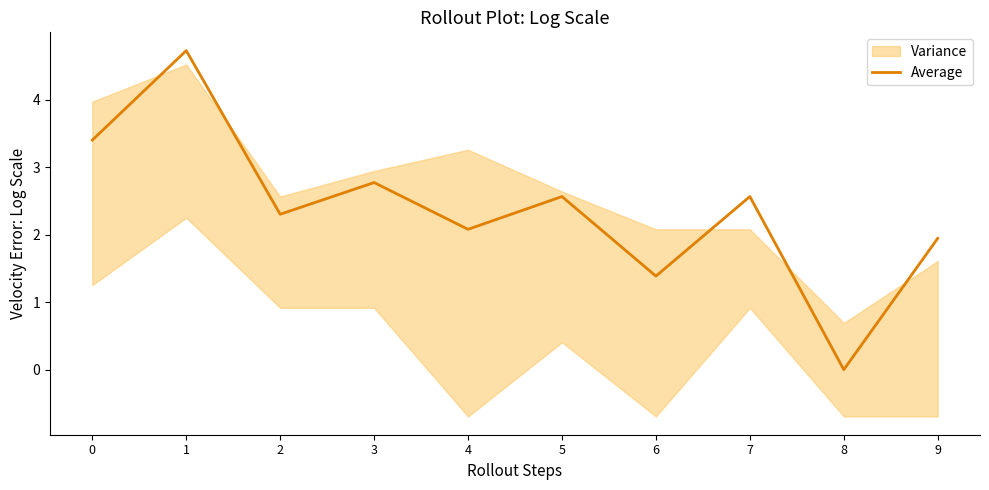

What is the approximate value at 0?

3.4